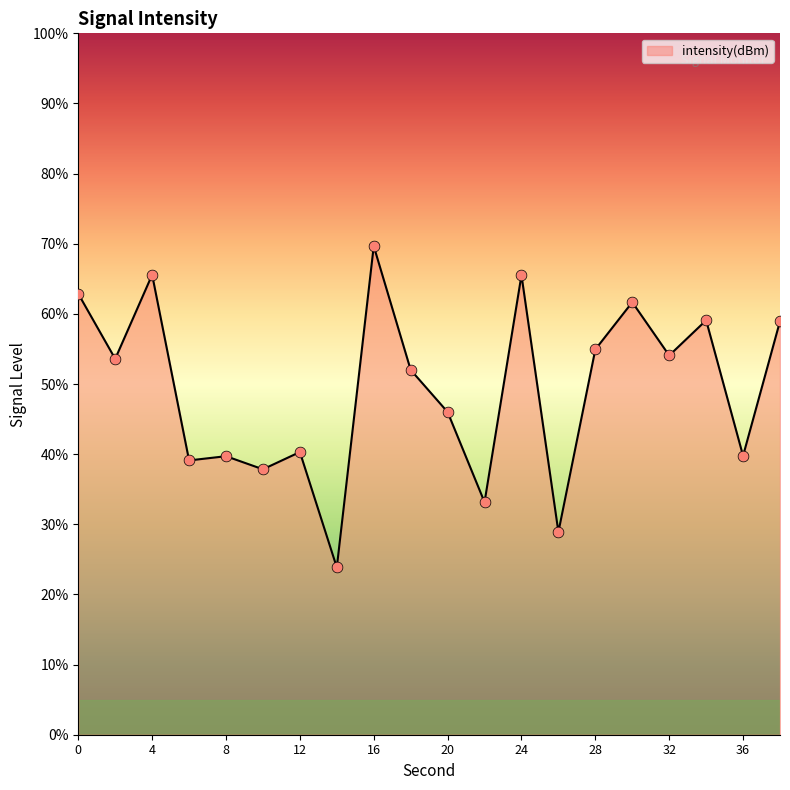

What is the maximum value shown in the chart?

69.7